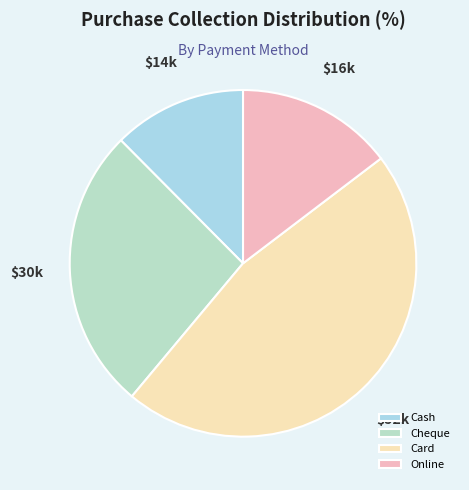

What is the ratio of the value at Cash to the value at Cheque?

0.5